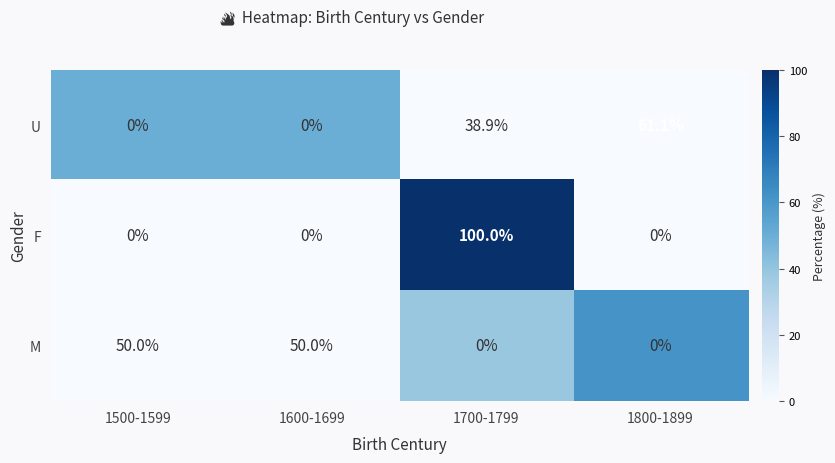

True or false: U has a value of 20.5 at 1500-1599.

False